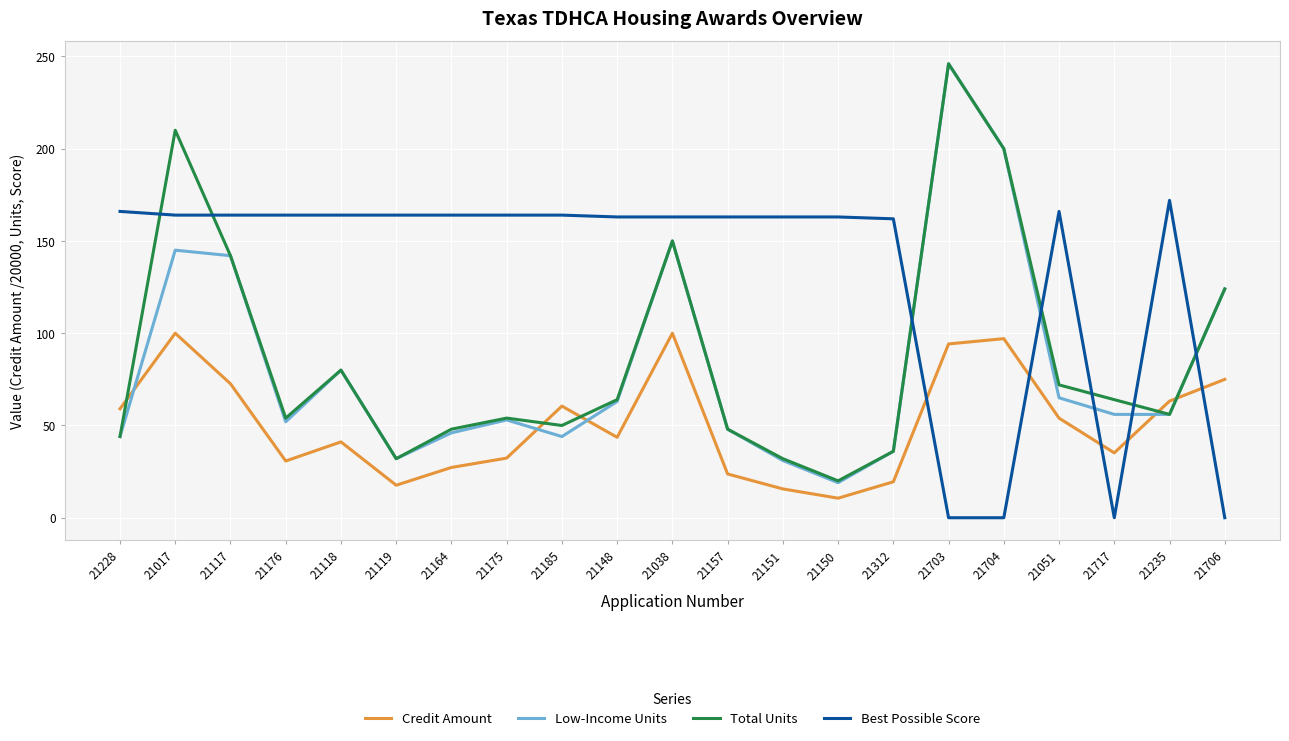

At which category is the sum across all series the highest?

21017